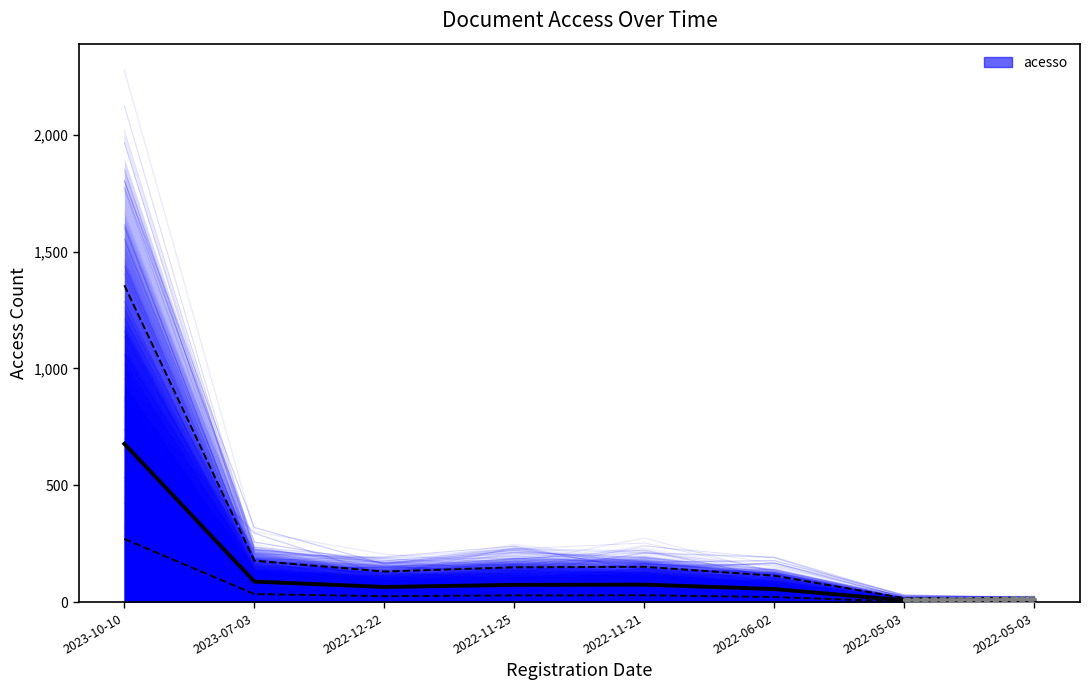

How many values are below 75?

4